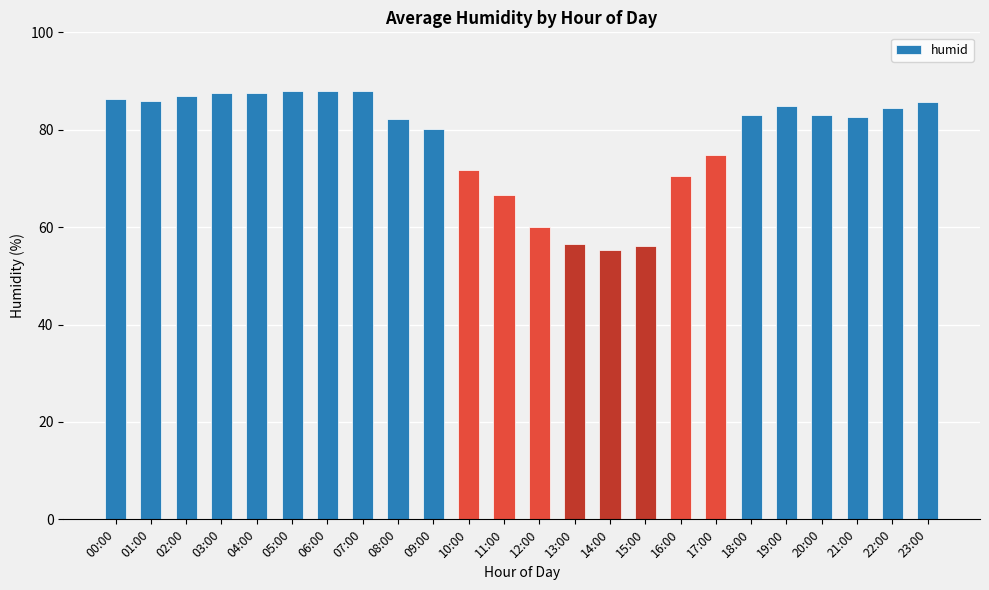

What is the label of the 14th bar from the left?

13:00